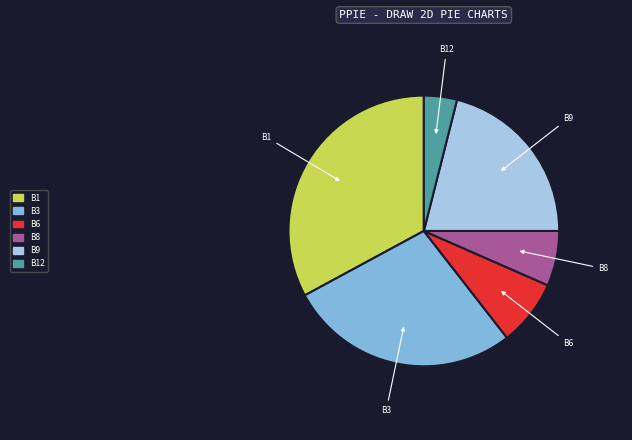

Is there any slice that represents more than half of the pie?

No